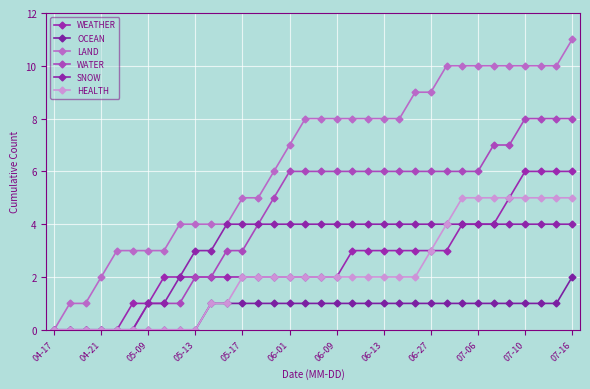

True or false: LAND and WEATHER intersect in this chart.

False